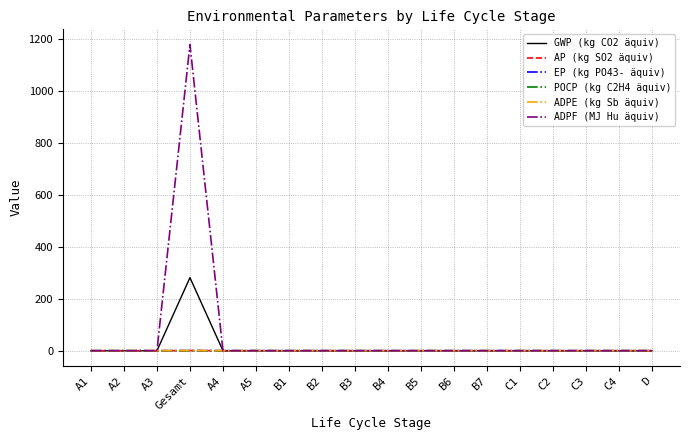

What is the difference between the maximum and minimum values in the ADPE (kg Sb äquiv) series?

0.2